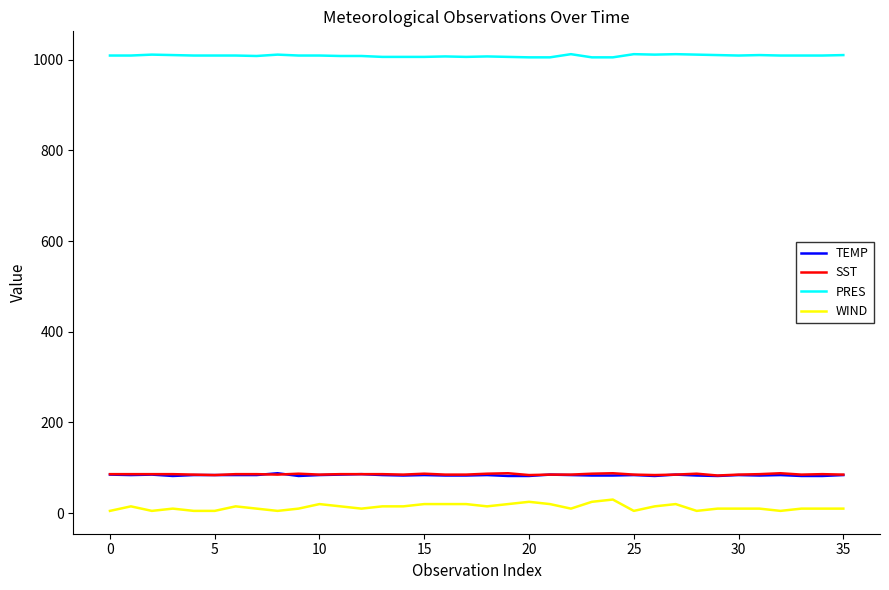

Which series has the largest total across all categories?

PRES